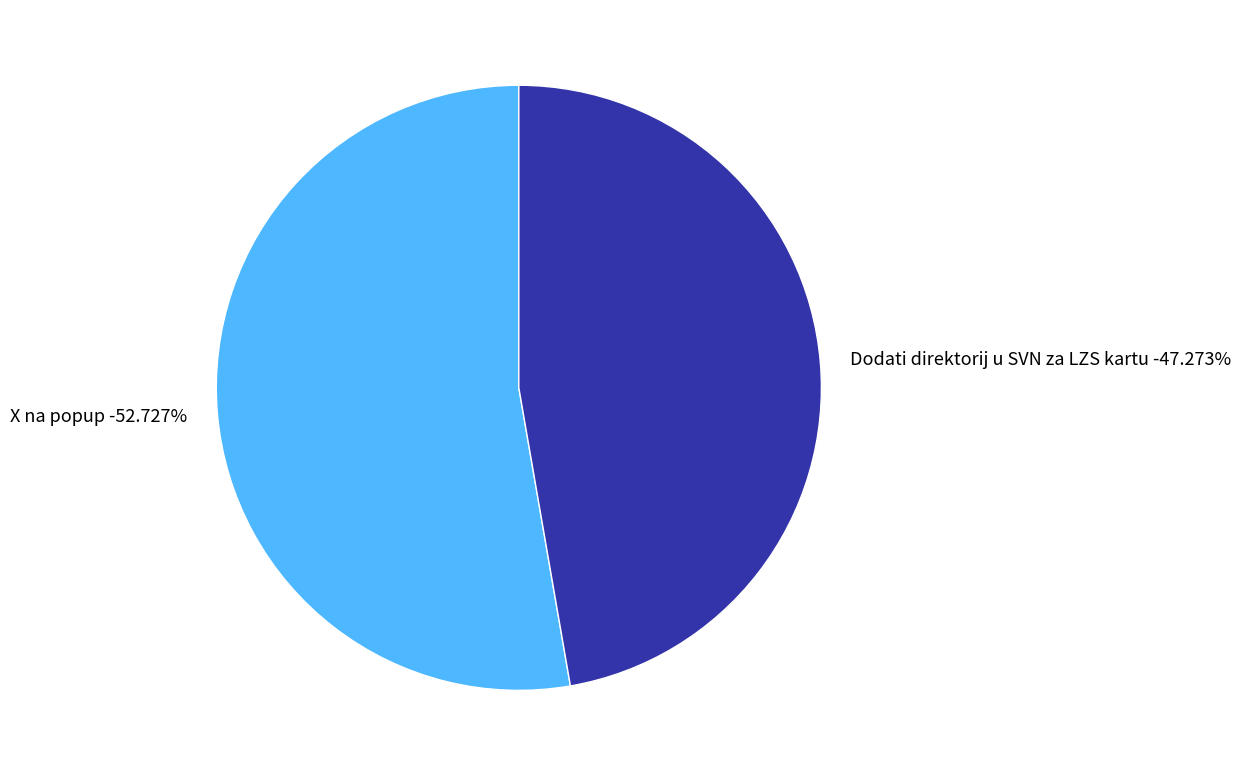

Count the number of slices in the pie.

2